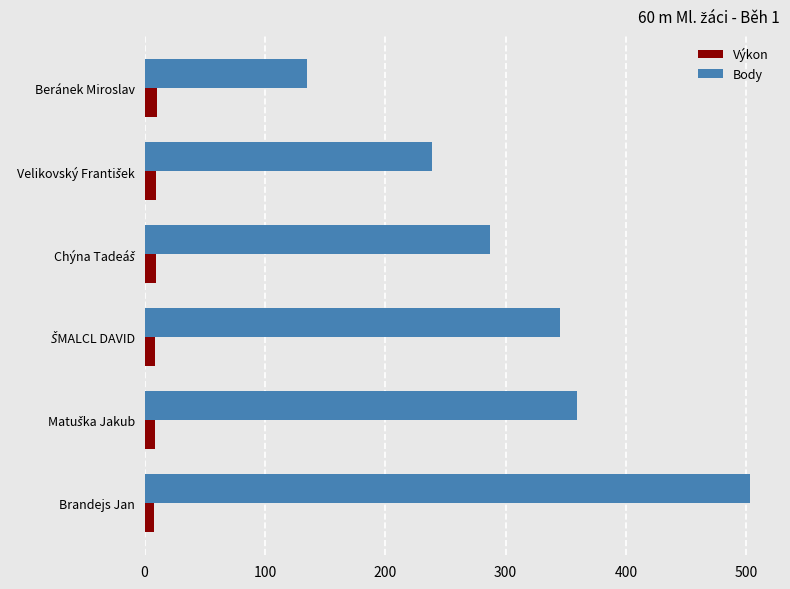

What is the greatest value displayed?

503.0